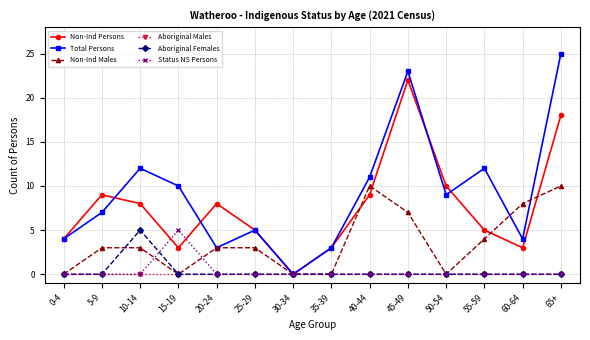

What is the label of the 6th point from the left?

25-29